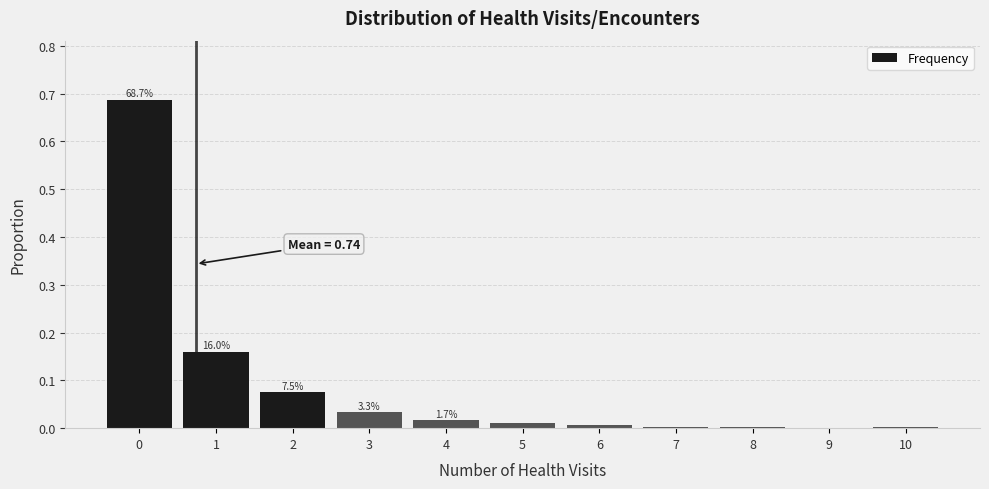

Is it true that the value at 9 is 0.0?

True